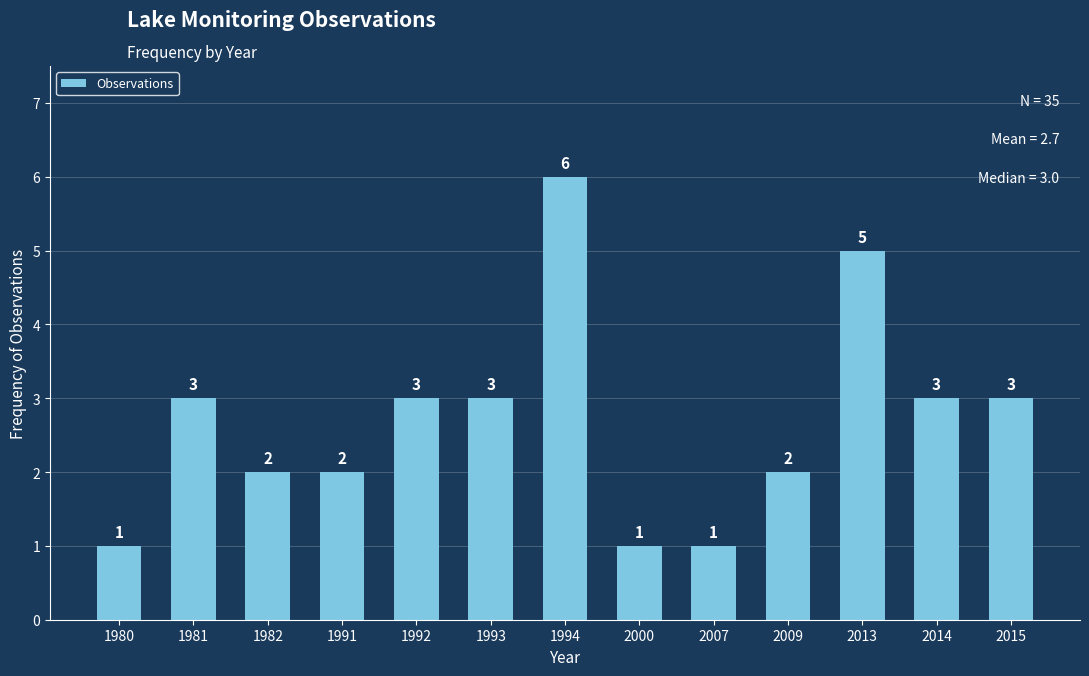

What is the minimum value shown in the chart?

1